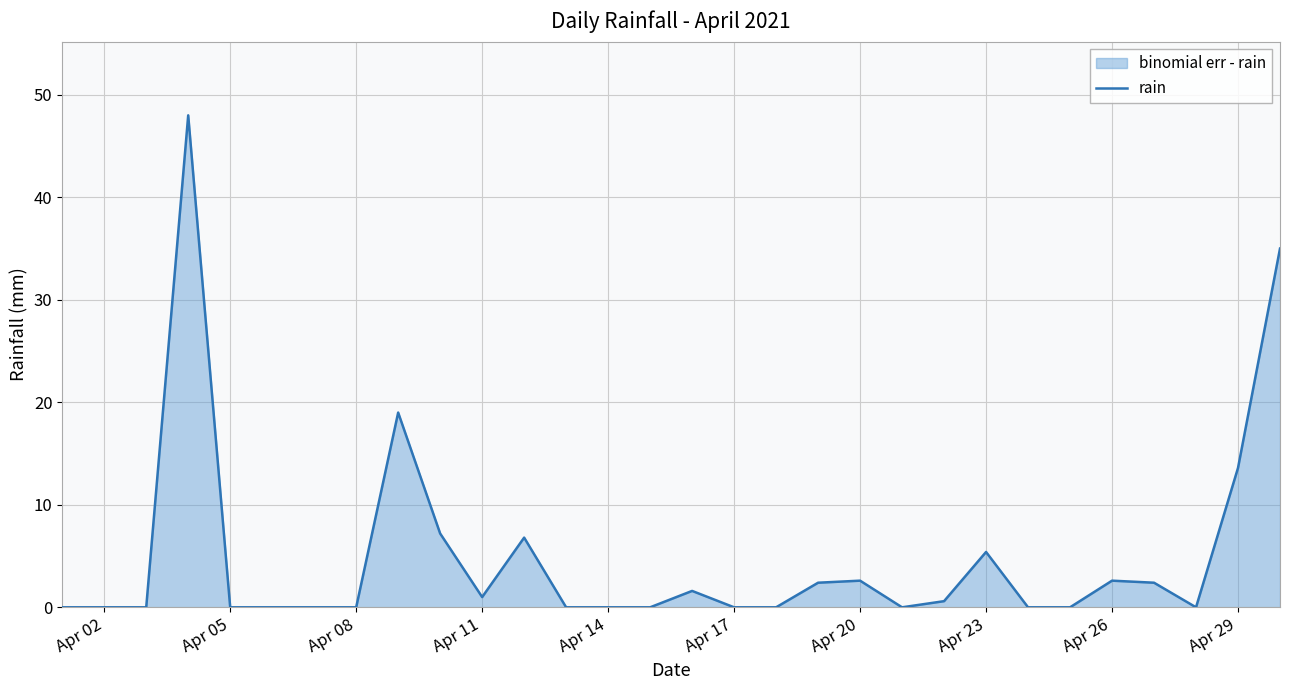

Reading right to left, extract all data points from this chart.

35.0	13.6	0.0	2.4	2.6	0.0	0.0	5.4	0.6	0.0	2.6	2.4	0.0	0.0	1.6	0.0	0.0	0.0	6.8	1.0	7.2	19.0	0.0	0.0	0.0	0.0	48.0	0.0	0.0	0.0